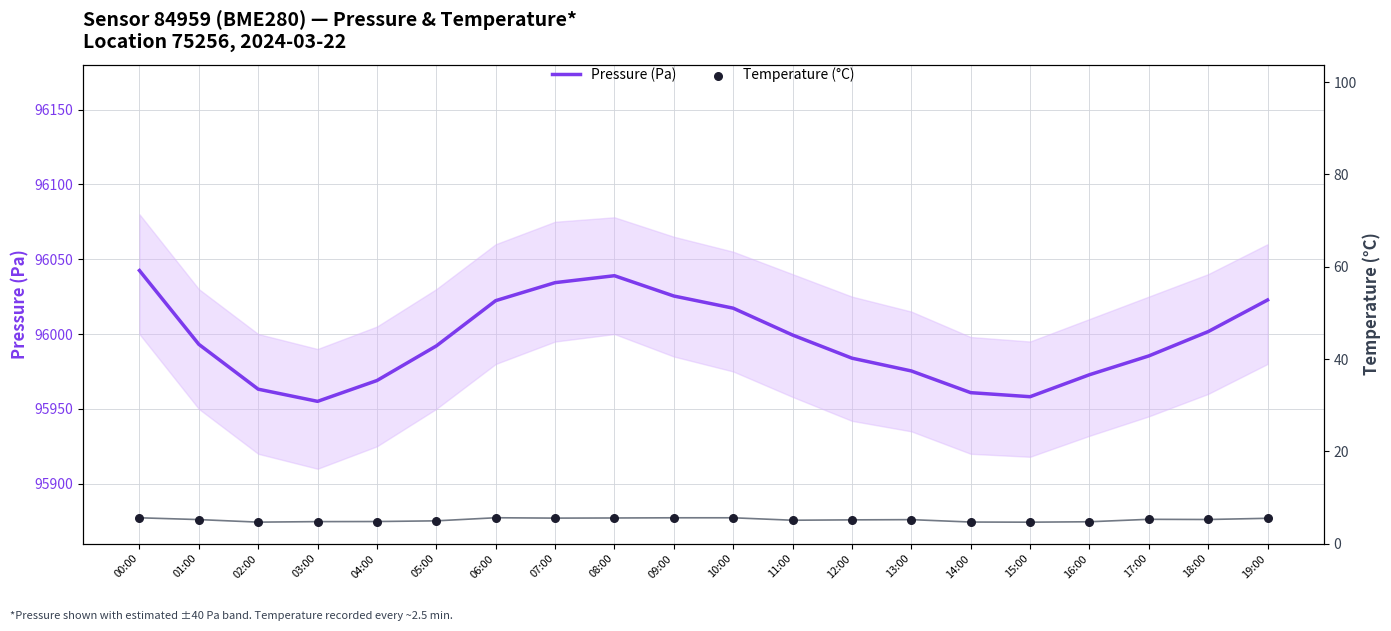

Which series has the widest spread of Y values?

Pressure (Pa)